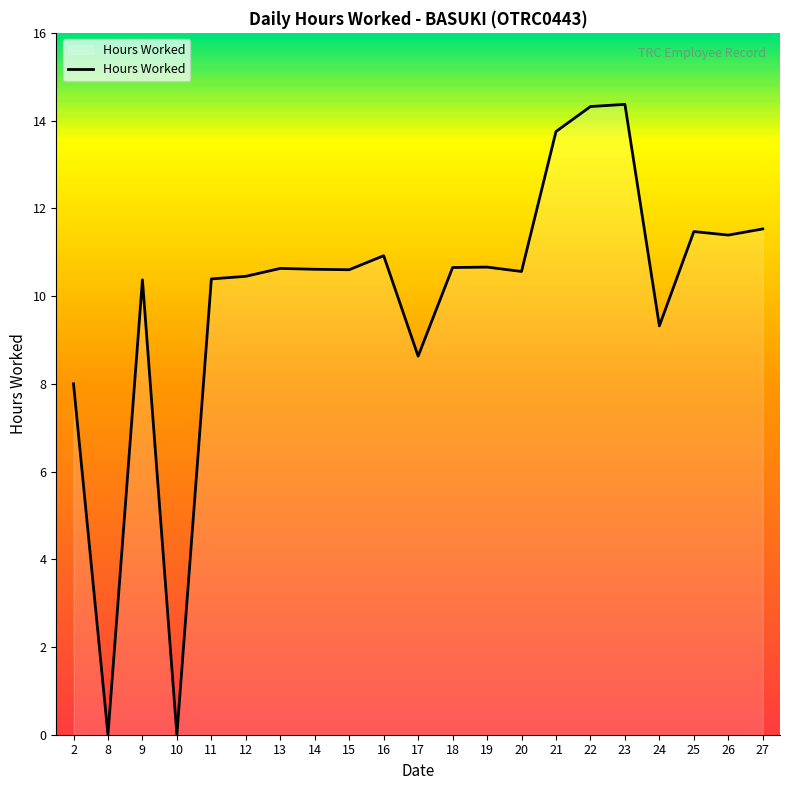

Does the chart display data point markers on the line(s)?

No